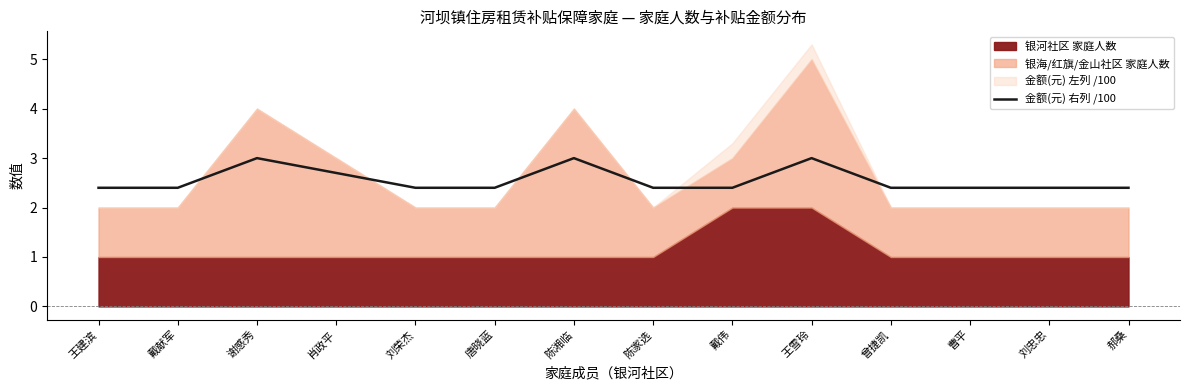

What is the label of the 1st point from the left?

王建滨